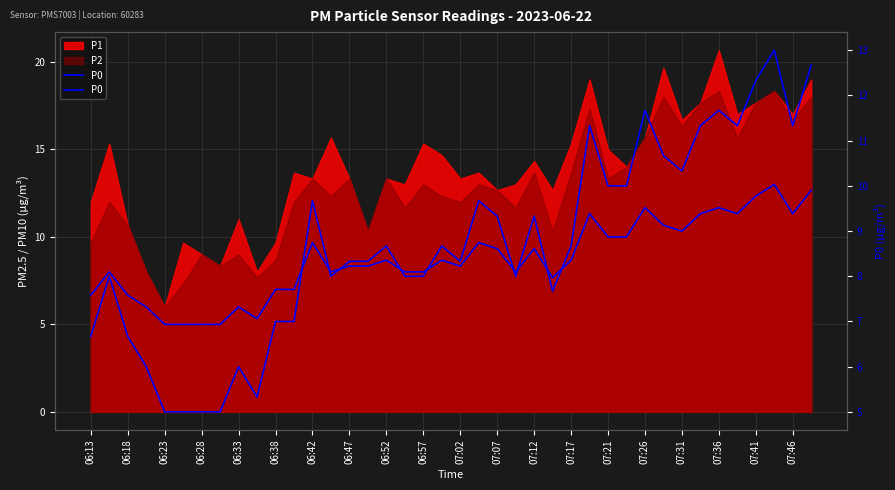

The value at 07:46 is 11.3. True or false?

True